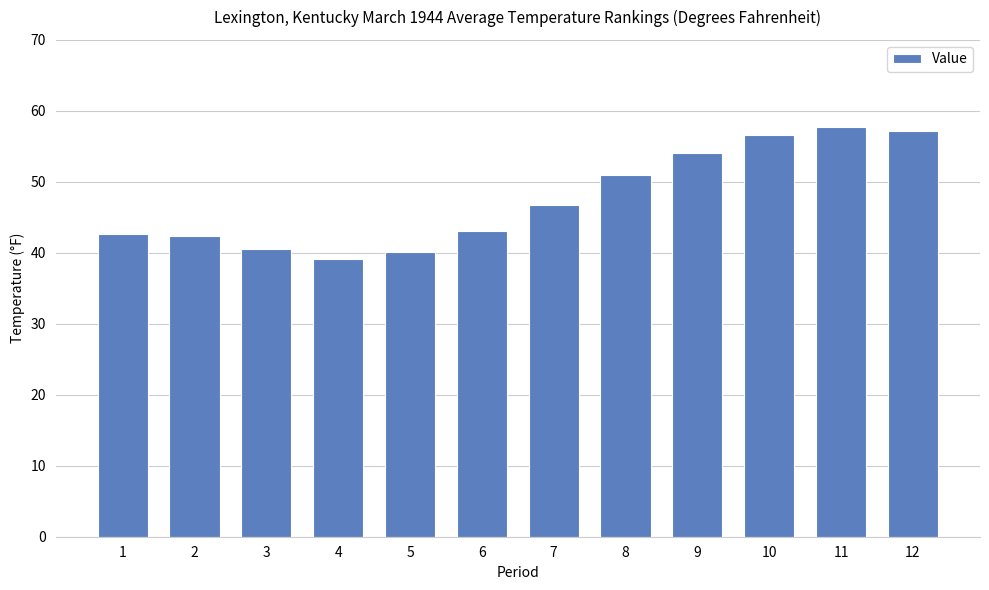

Between 7 and 12, which is larger?

12